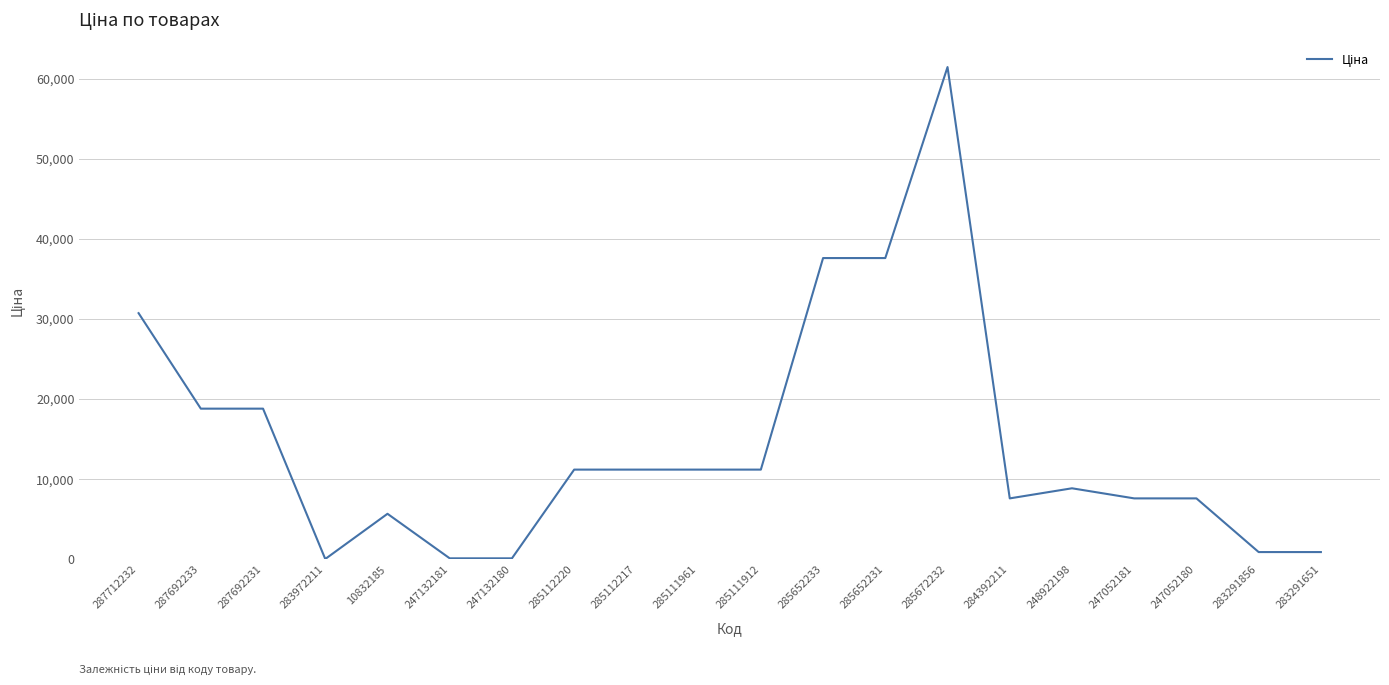

What is the maximum value shown in the chart?

61434.3